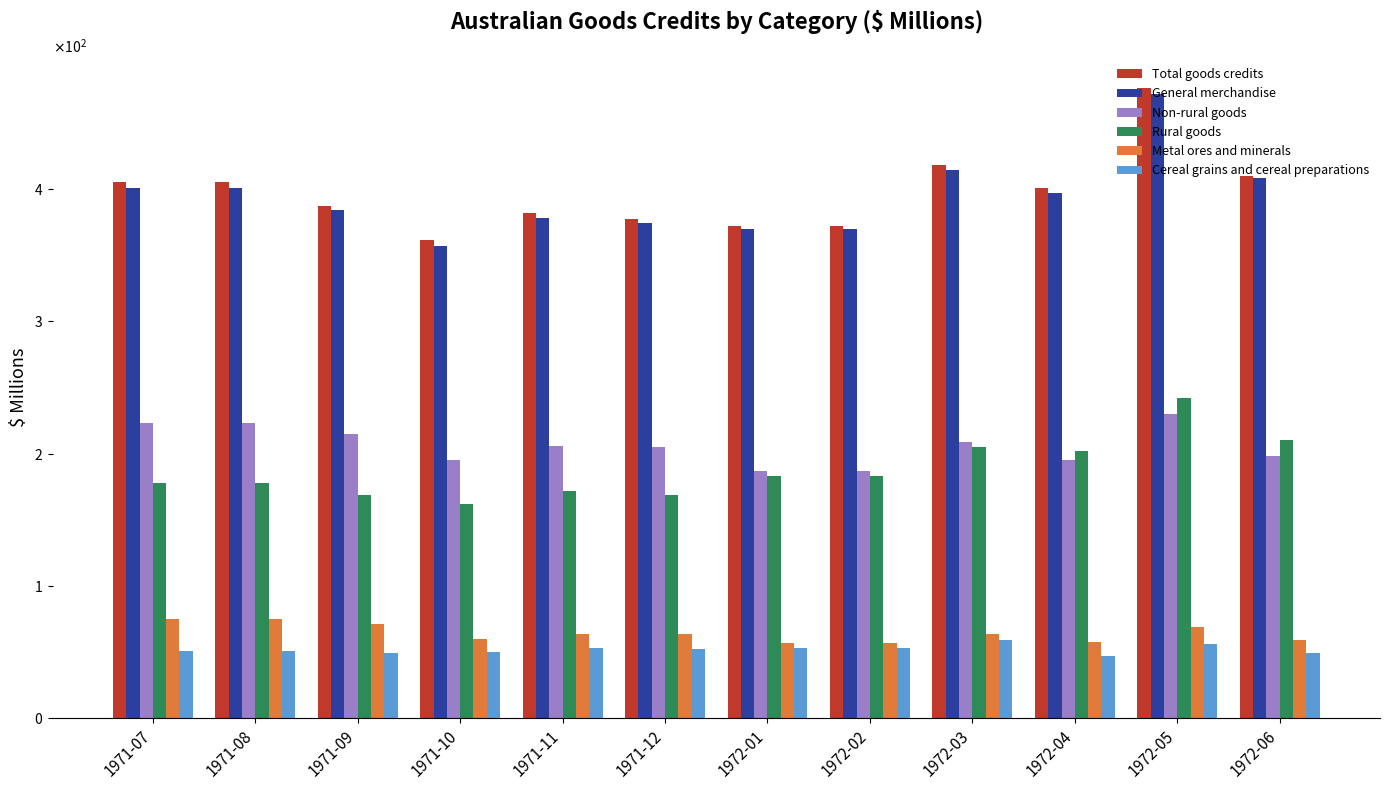

At which category is the sum across all series the highest?

1972-05